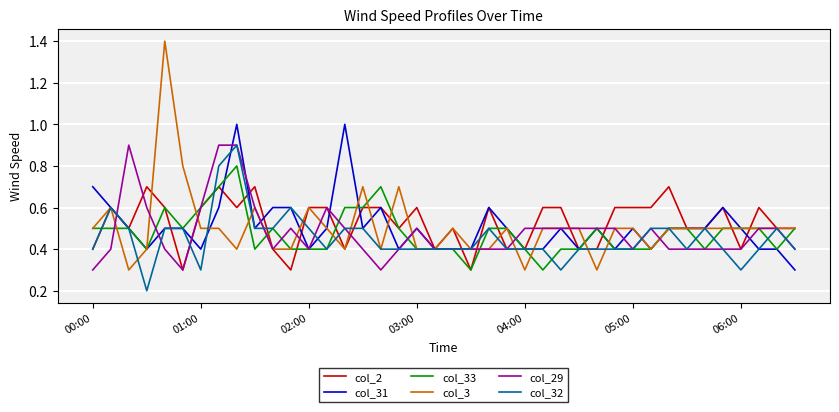

Which series has the largest range (max minus min)?

col_3